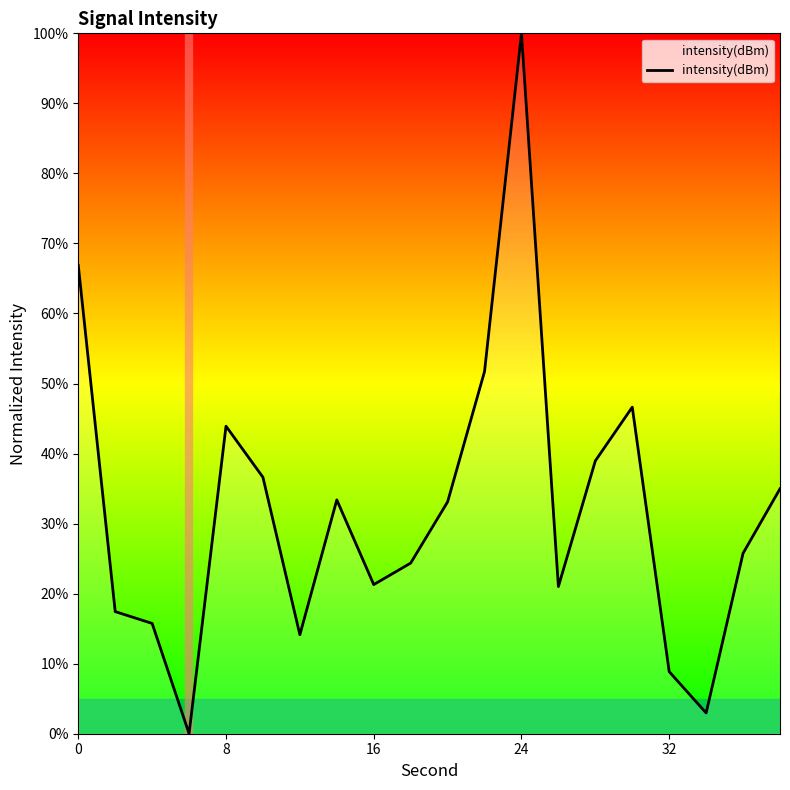

What is the difference between the maximum and minimum values?

100.0